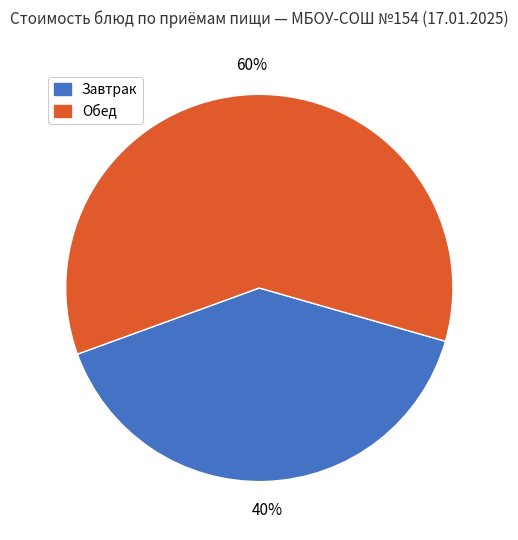

Is there a majority slice in this chart?

Yes